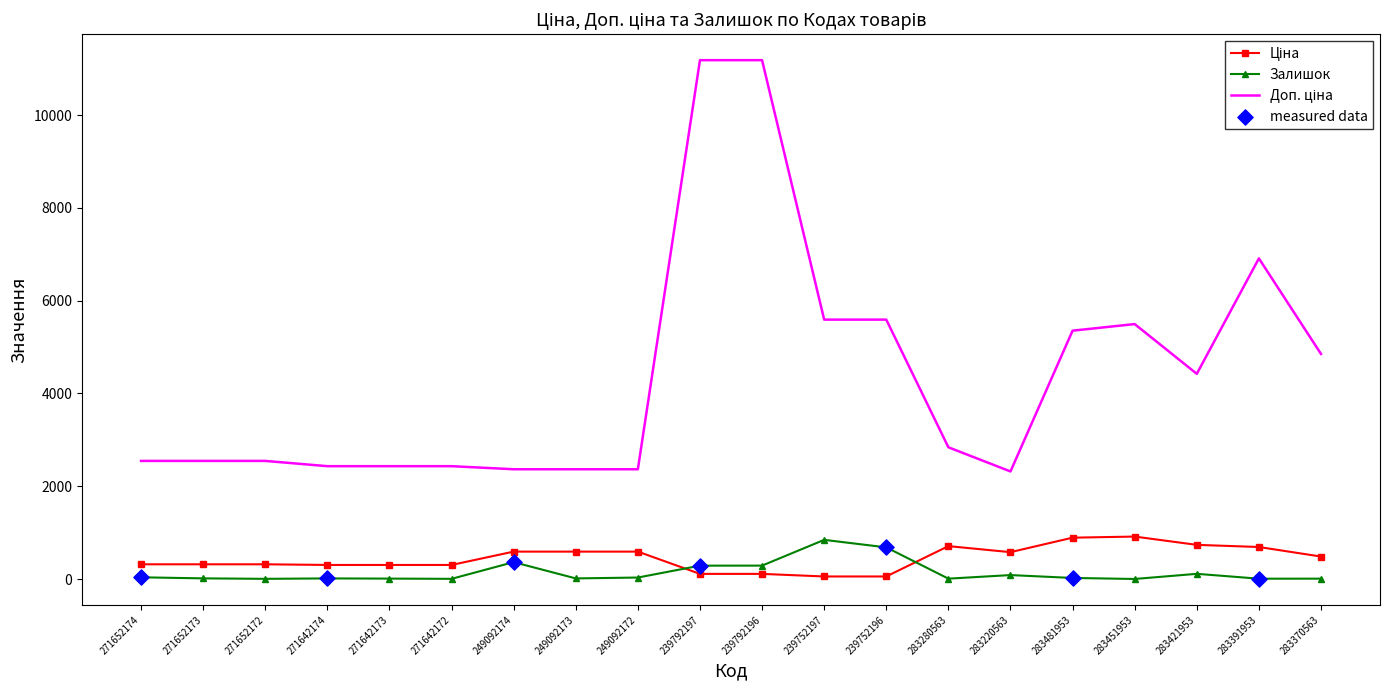

What is the difference between the maximum and minimum values in the Залишок series?

843.0